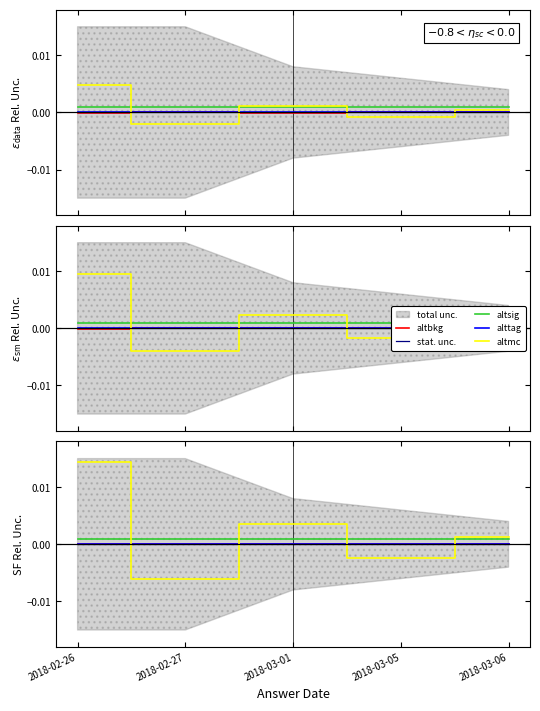

What is the label of the 5th point from the right?

2018-02-26